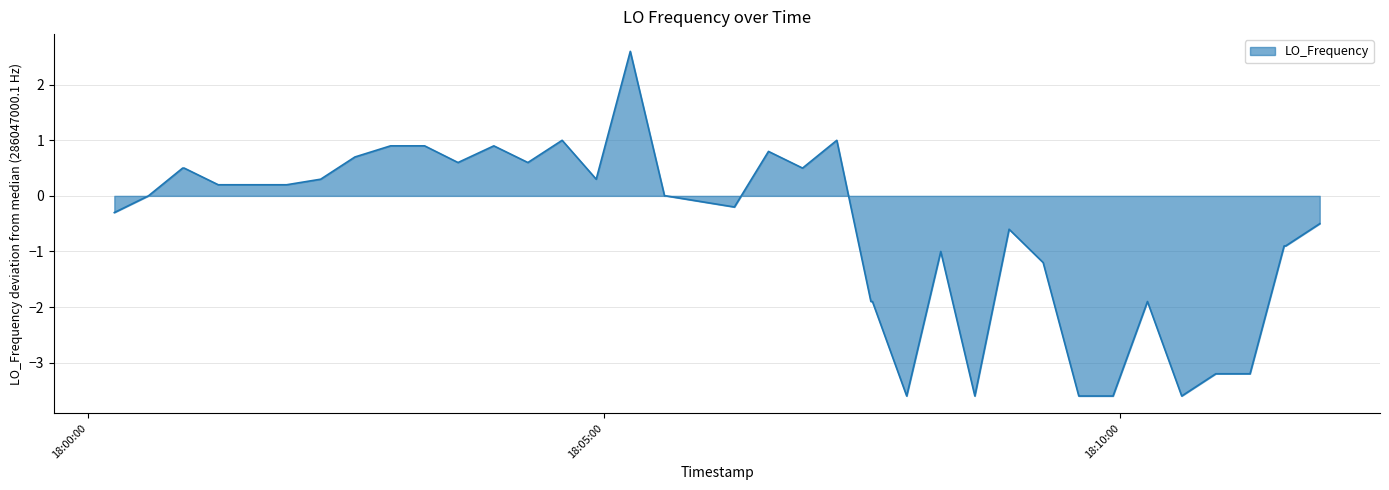

What is the greatest value displayed?

2.6